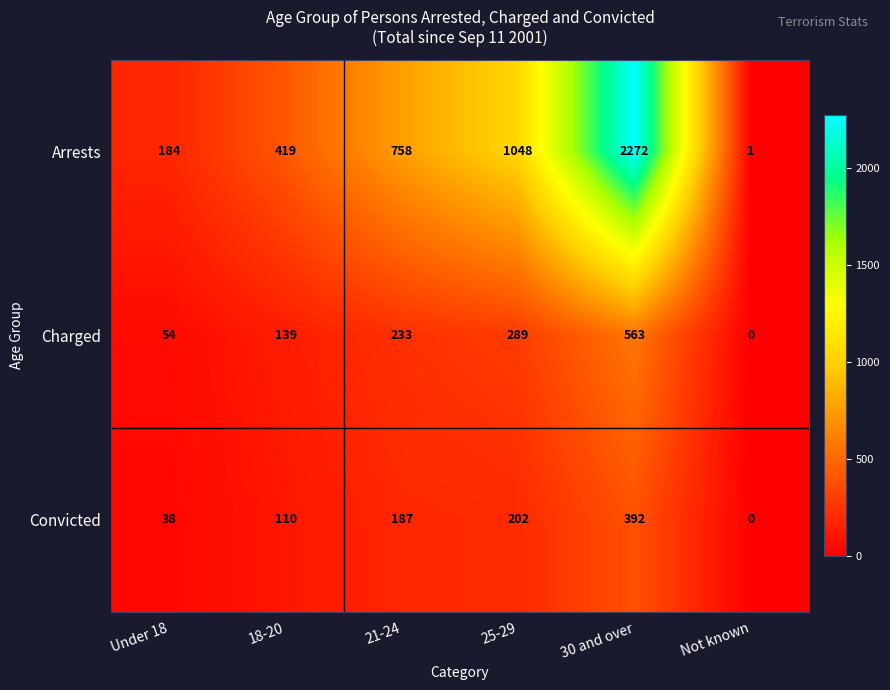

At which label is Convicted closest to 196?

25-29